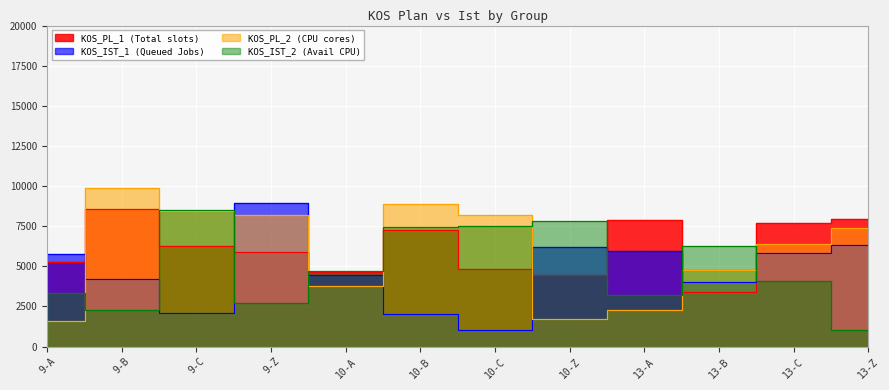

What position from the right is 13-B?

3